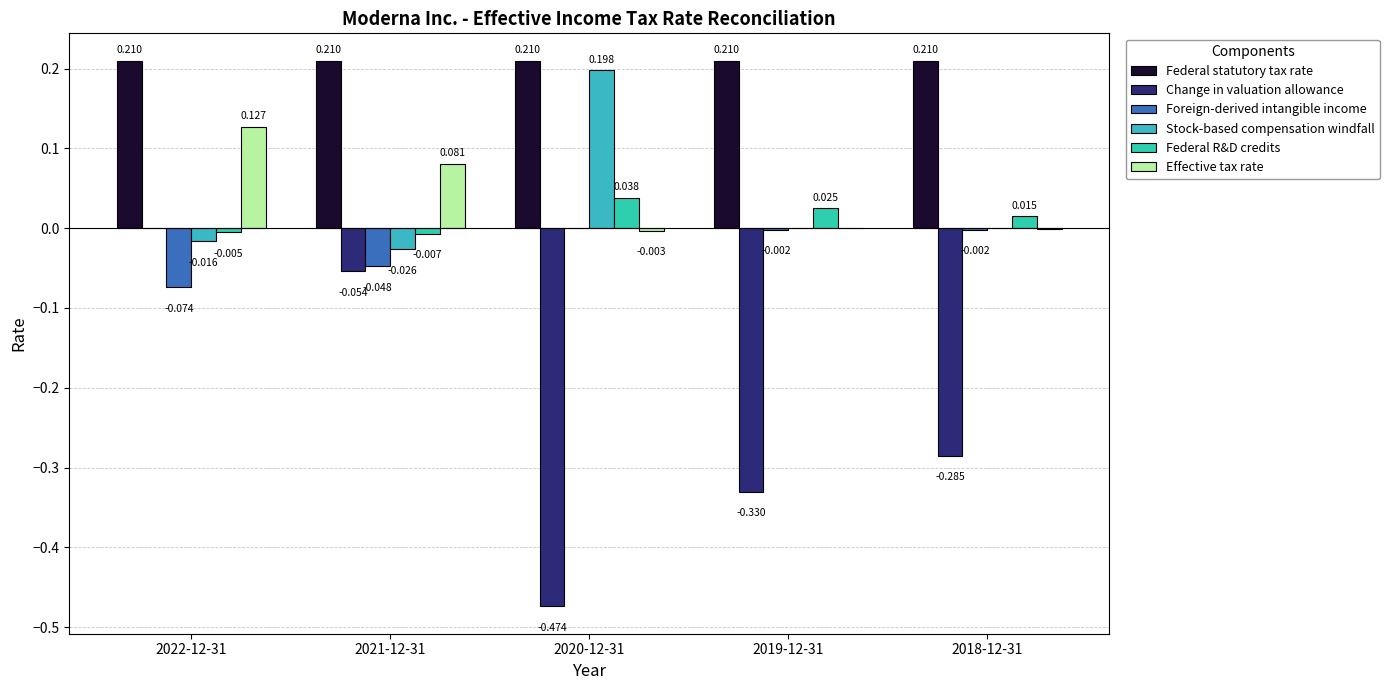

What is the sum of the Foreign-derived intangible income values at 2022-12-31 and 2021-12-31?

-0.1